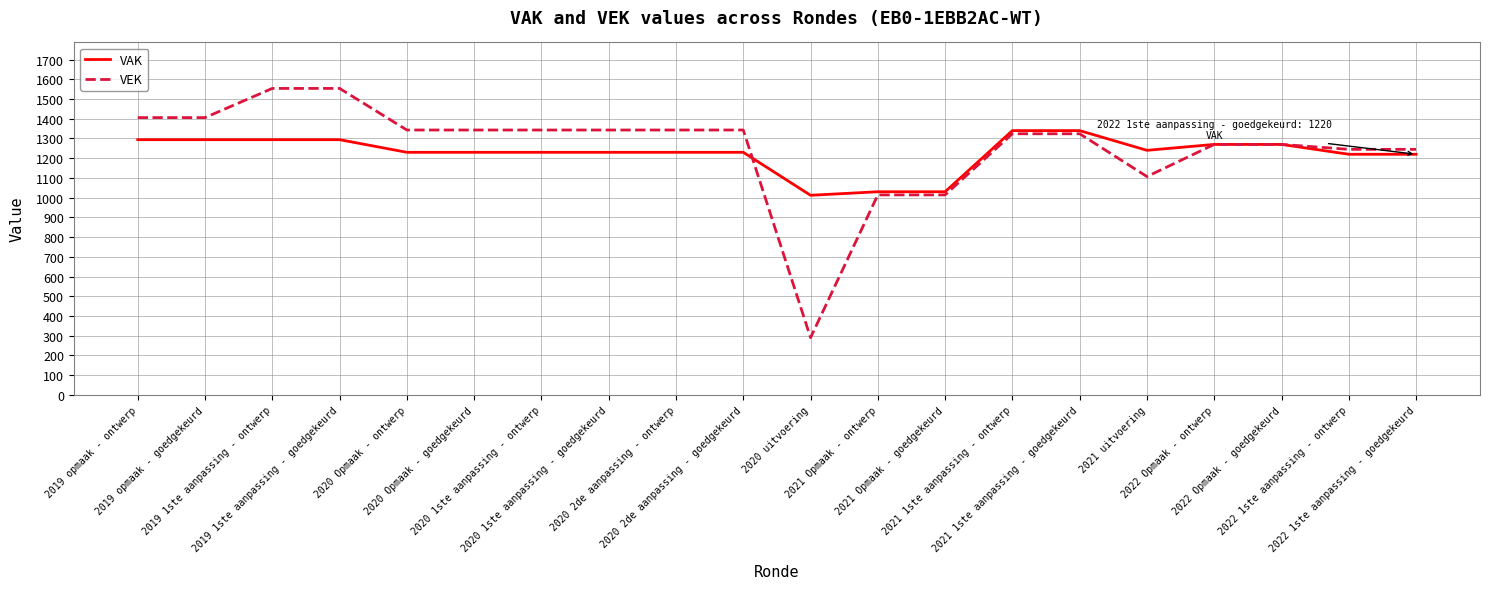

What is the highest value of the VAK series?

1340